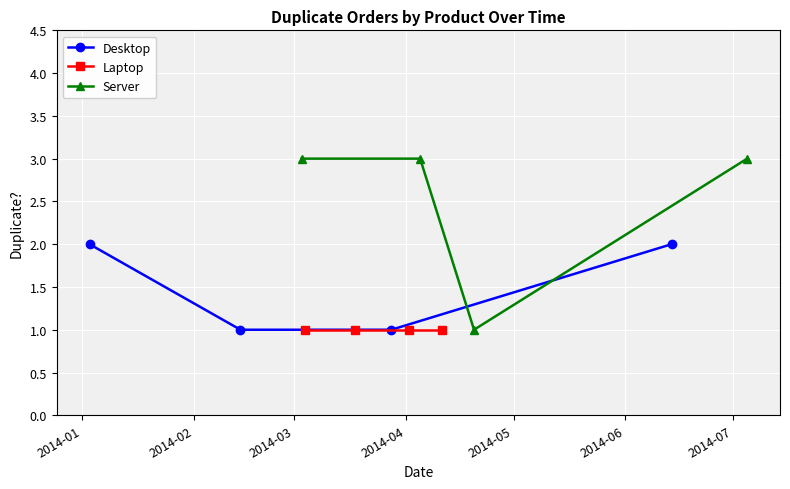

What is the highest value of the Server series?

3